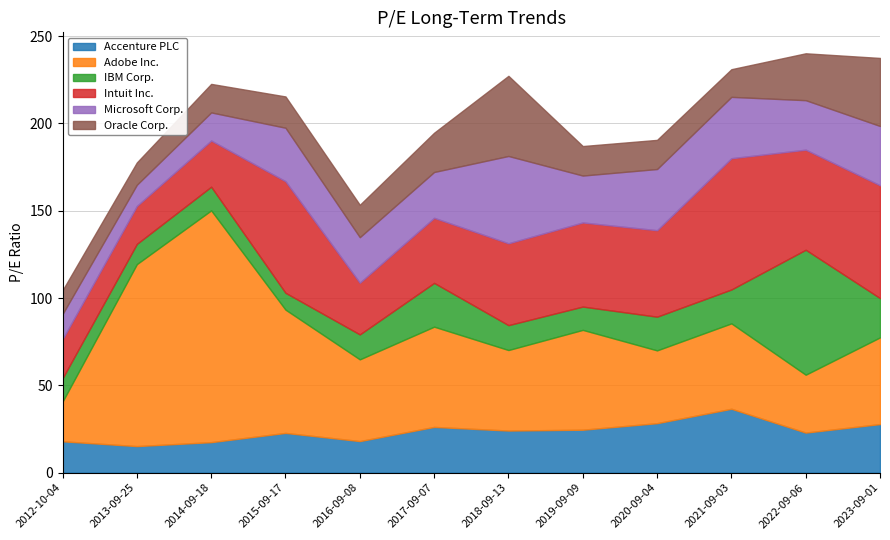

What is the difference between the maximum and minimum values in the Microsoft Corp. series?

37.9